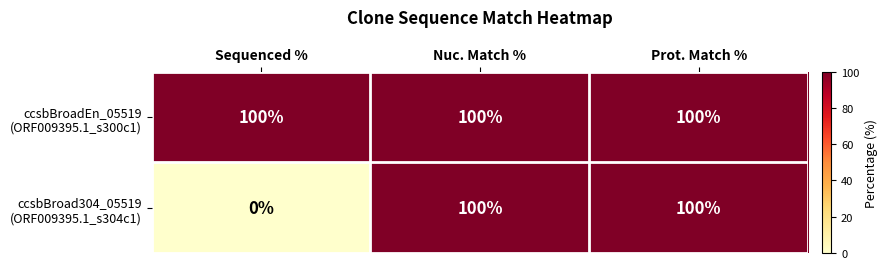

What is the maximum value shown in the chart?

100